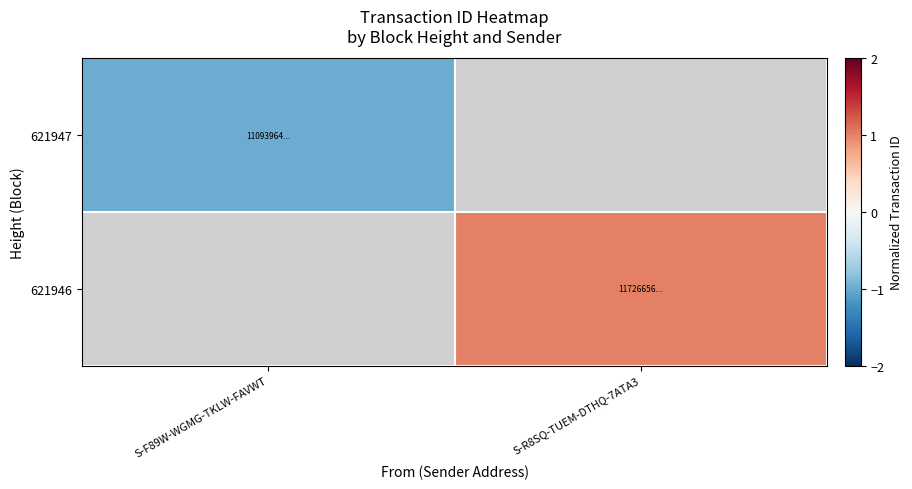

The value of 621947 at S-F89W-WGMG-TKLW-FAVWT is -1.5. True or false?

False